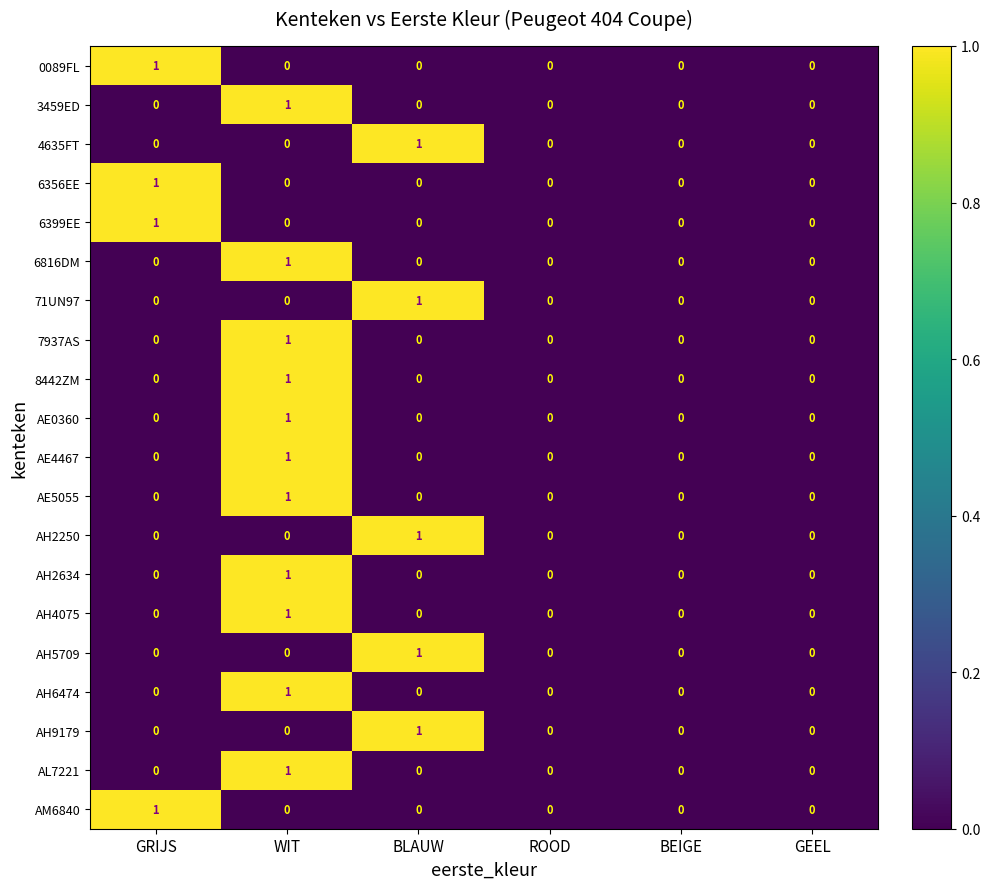

How many data points does each series have?

6